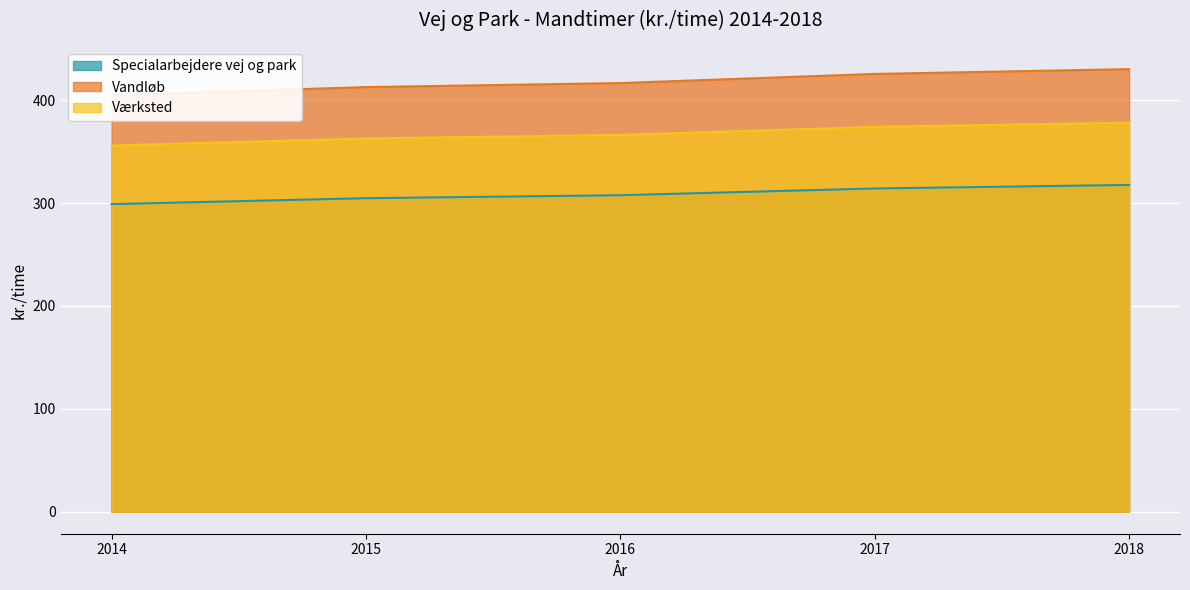

Rank the series at 2015 from highest to lowest value.

Vandløb, Værksted, Specialarbejdere vej og park